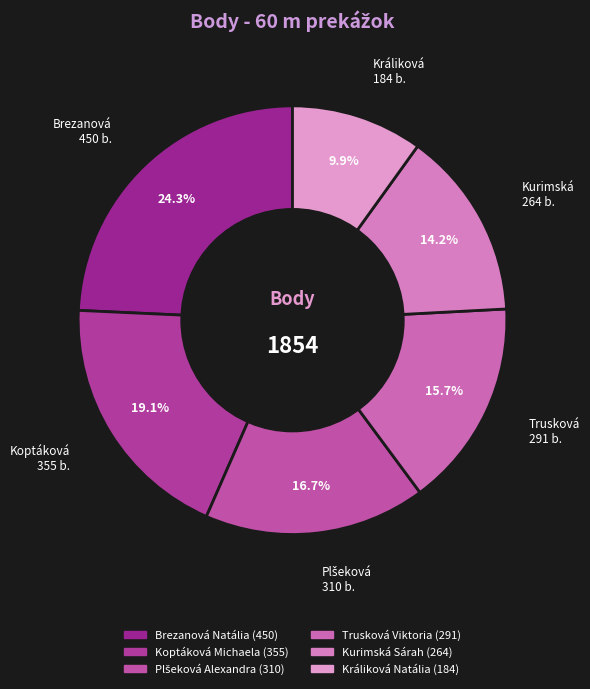

How much of the chart is everything except Koptáková Michaela?

80.9%